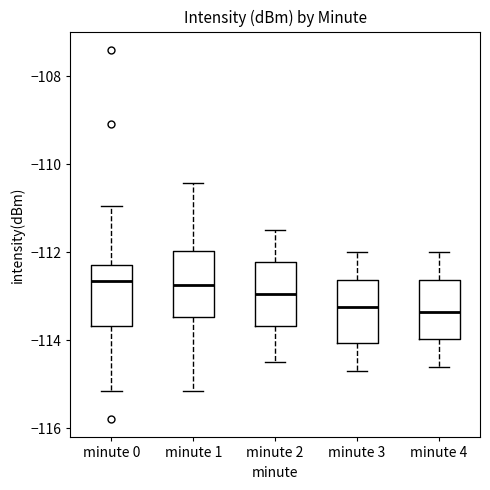

Reading left to right, read every box against the y-axis: the position of its median line, the range the box covers, and the ends of its whiskers. The values are not printed on the chart, so give them approximately, as read against the axis.

minute 0: median -112.6, box -113.6 to -112.2, whiskers -115.2 to -111.0
minute 1: median -112.8, box -113.4 to -112.0, whiskers -115.2 to -110.4
minute 2: median -113.0, box -113.6 to -112.2, whiskers -114.4 to -111.4
minute 3: median -113.2, box -114.0 to -112.6, whiskers -114.6 to -112.0
minute 4: median -113.4, box -114.0 to -112.6, whiskers -114.6 to -112.0